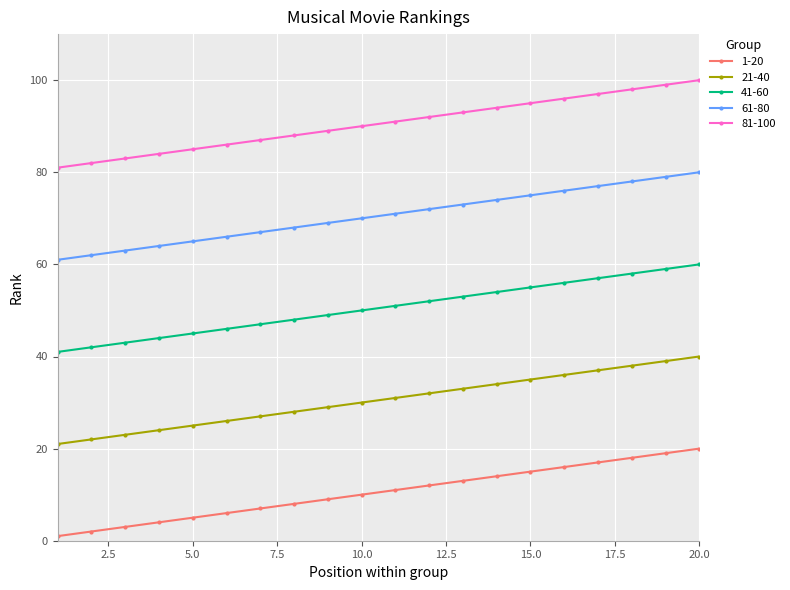

List the series in order of their peak value, lowest first.

1-20, 21-40, 41-60, 61-80, 81-100